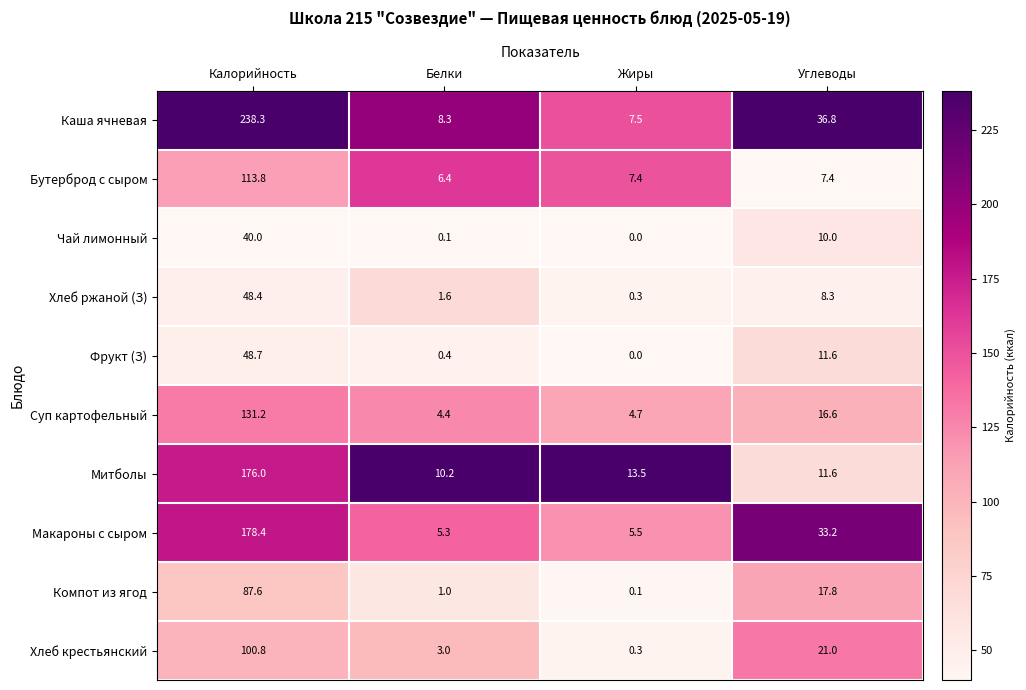

Which label corresponds to the largest value in the chart?

Калорийность